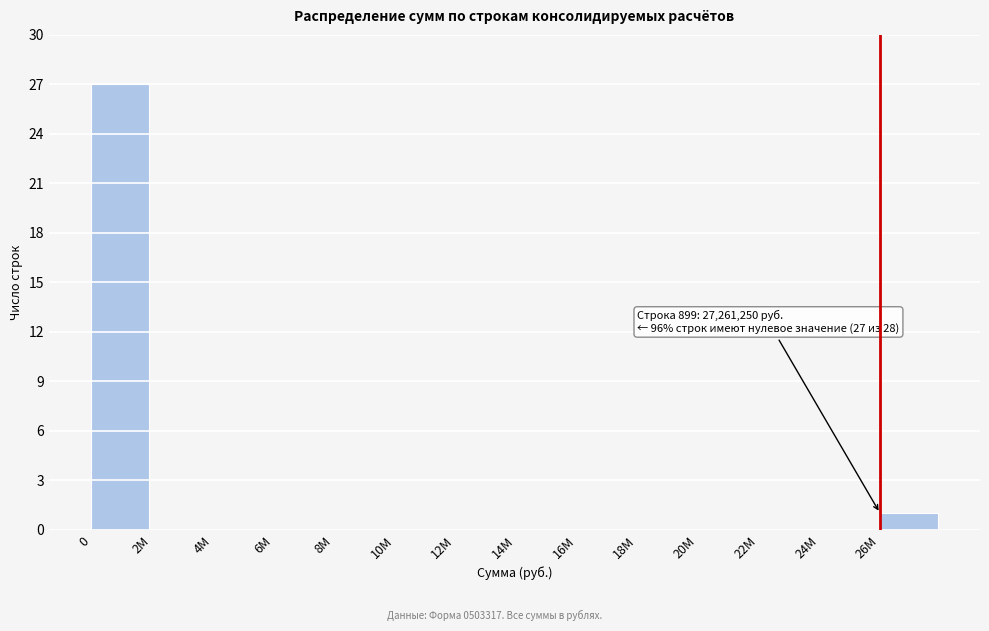

Reading left to right, what are all the values shown in this chart?

0=27	2М=0	4М=0	6М=0	8М=0	10М=0	12М=0	14М=0	16М=0	18М=0	20М=0	22М=0	24М=0	26М=1